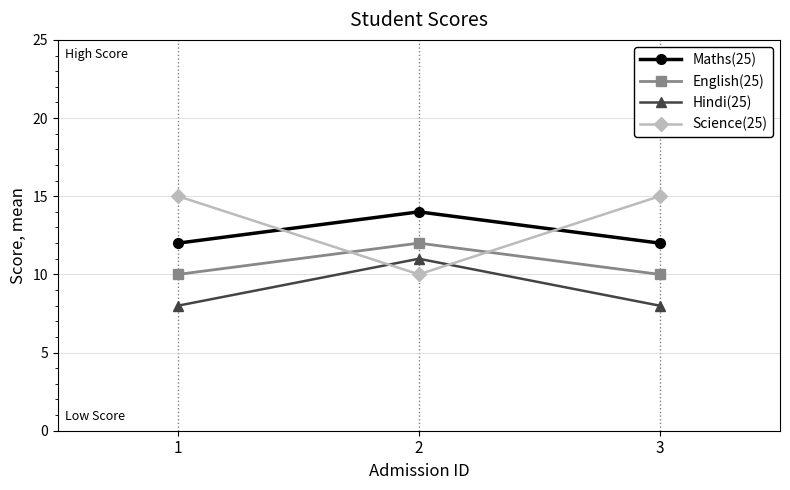

What is the difference between the highest and lowest values at 2?

4